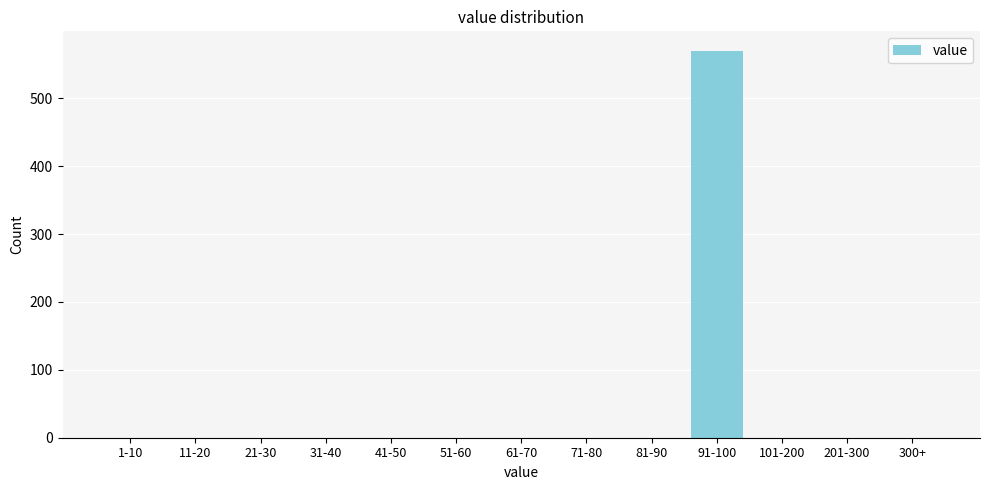

Reading right to left, what are all the values shown in this chart?

300+=0	201-300=0	101-200=0	91-100=570	81-90=0	71-80=0	61-70=0	51-60=0	41-50=0	31-40=0	21-30=0	11-20=0	1-10=0